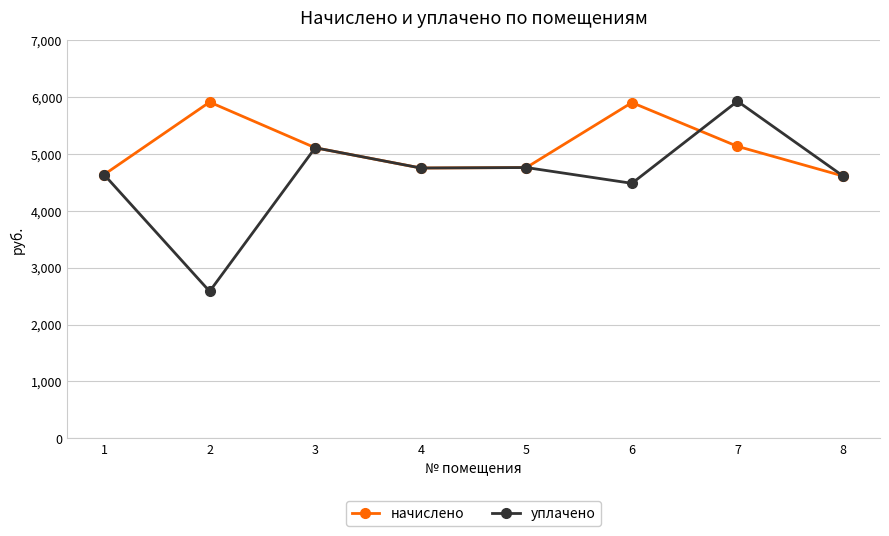

True or false: начислено has more than 0 points higher than both neighbors.

True